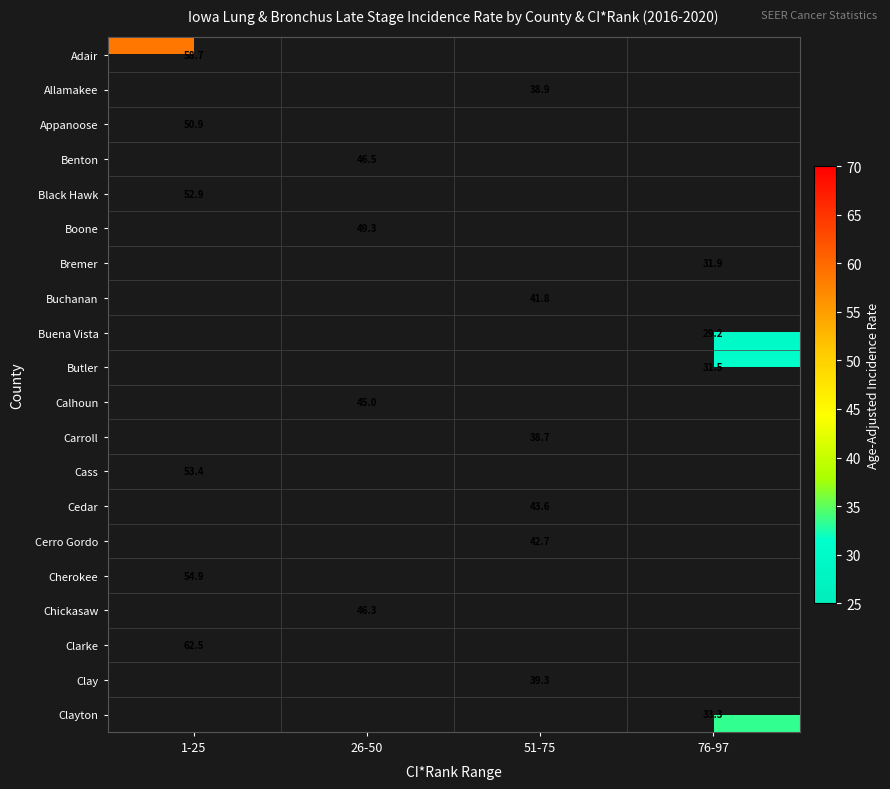

The value of Carroll at 51-75 is 12.4. True or false?

False